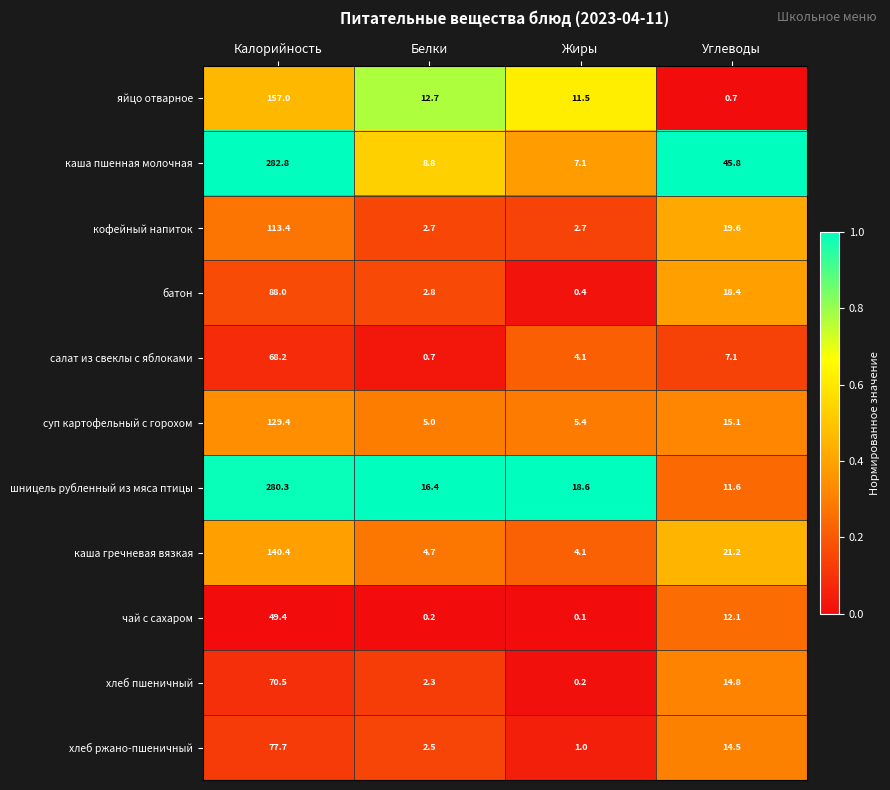

What is the lowest value of the каша гречневая вязкая series?

4.1